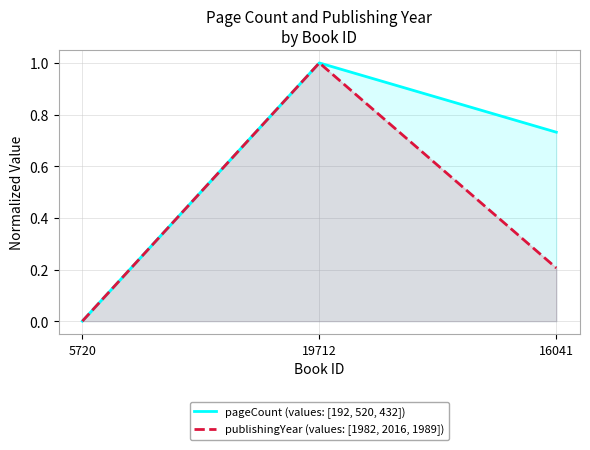

Which series has the largest range (max minus min)?

pageCount (values: [192, 520, 432])